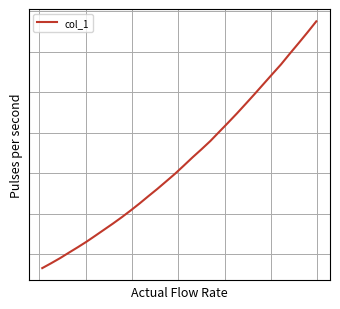

Is this an area chart (filled region under the line)?

No